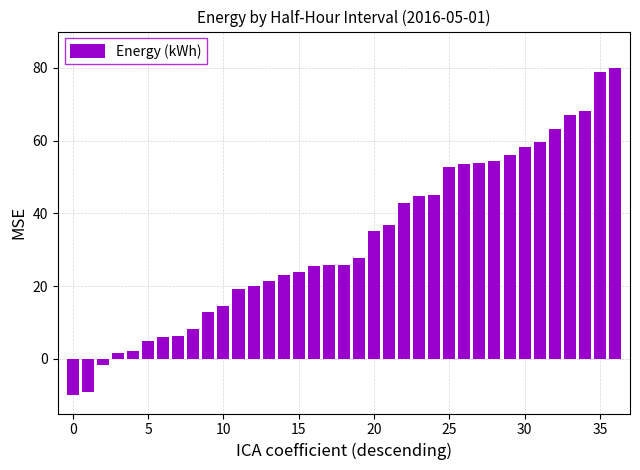

What is the maximum value shown in the chart?

80.0